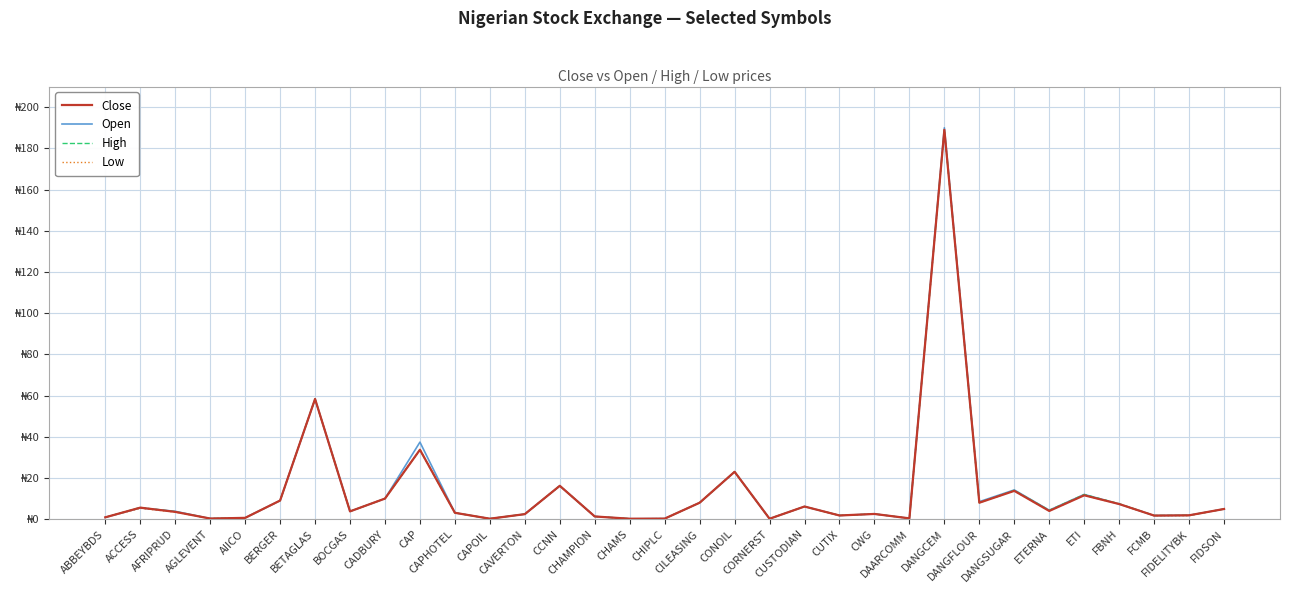

Does the chart display data point markers on the line(s)?

No